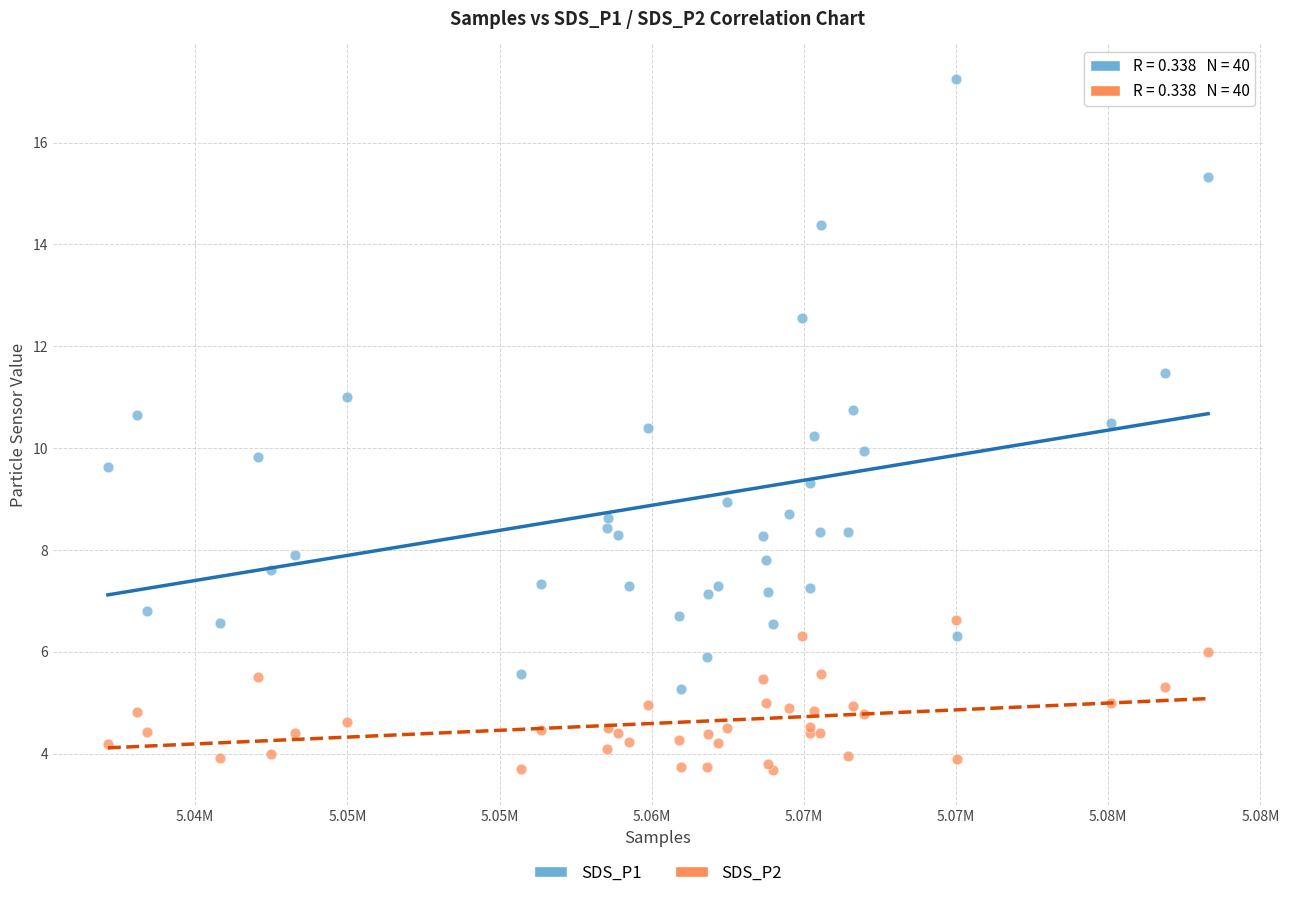

What are all the series names shown in the legend?

SDS_P1, SDS_P2